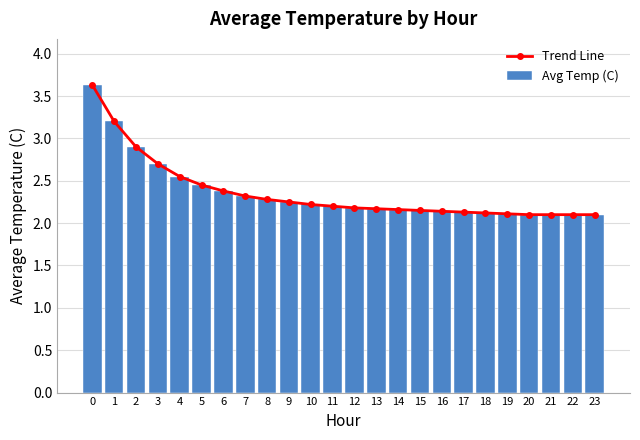

At how many categories does at least one series exceed 2?

24